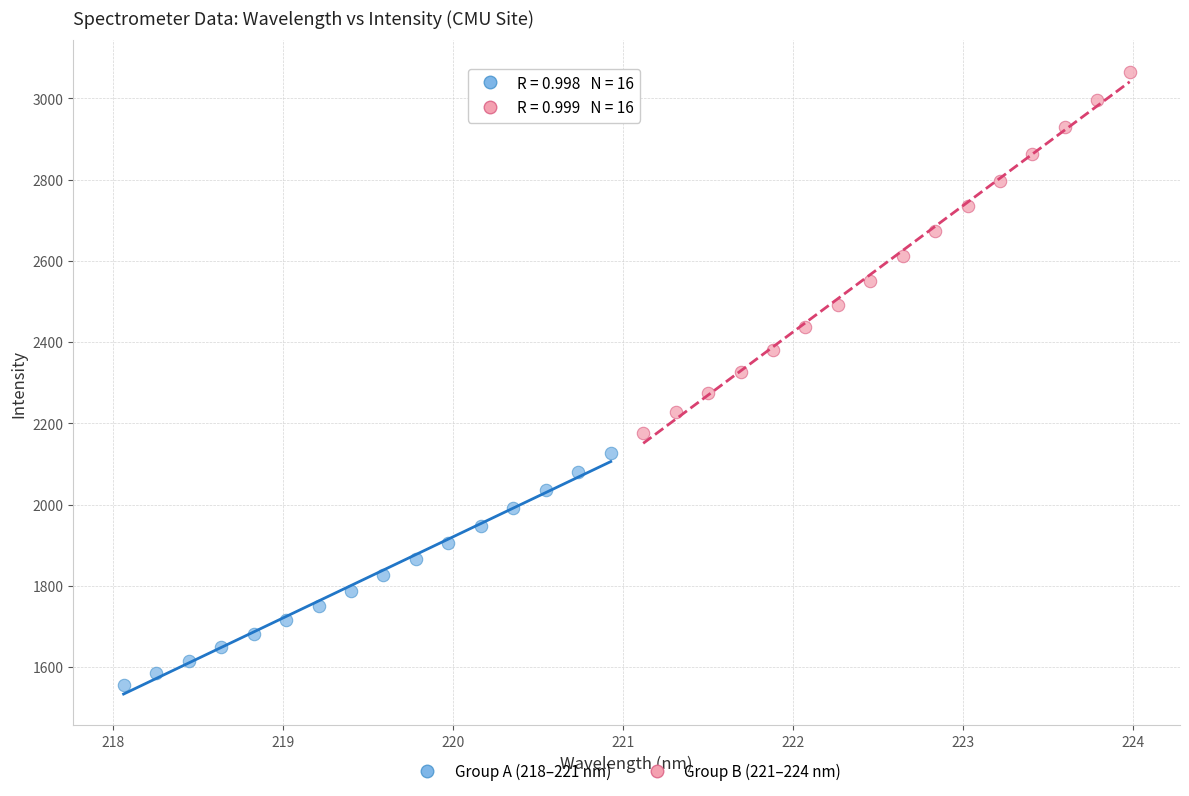

Which series has the widest spread of Y values?

Group B (221–224 nm)